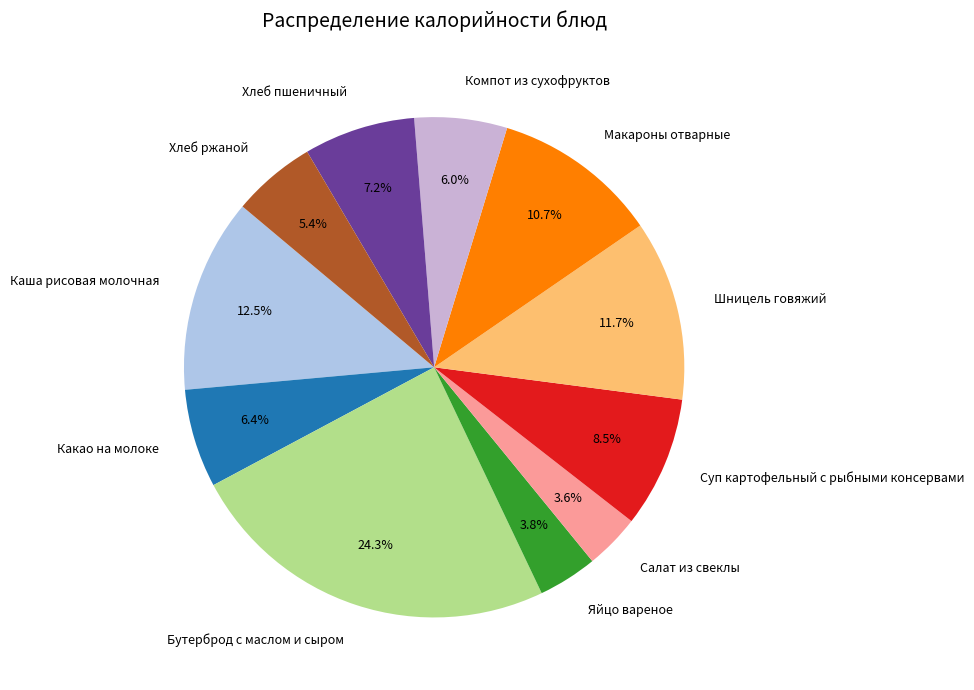

Is the sum of Яйцо вареное and Какао на молоке greater than half?

No